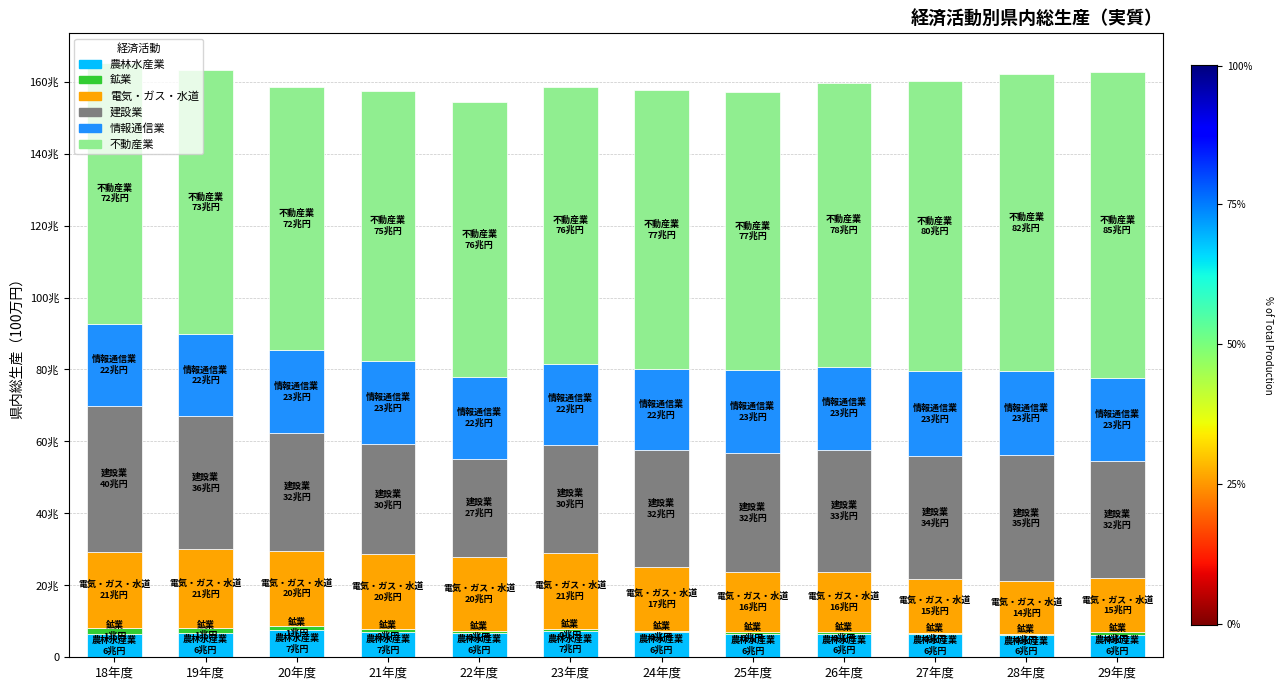

Does the chart contain stacked bars?

Yes